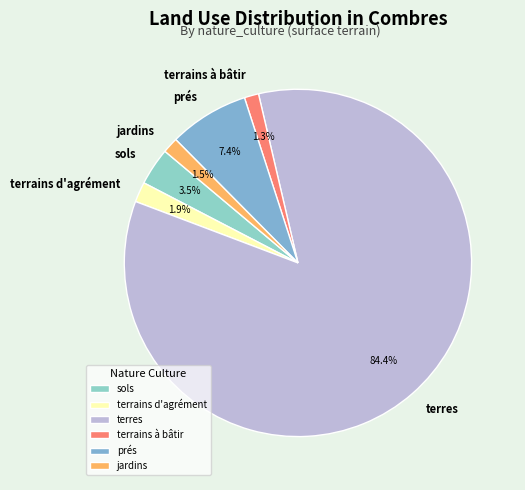

Between terrains d'agrément and terrains à bâtir, which is larger?

terrains d'agrément